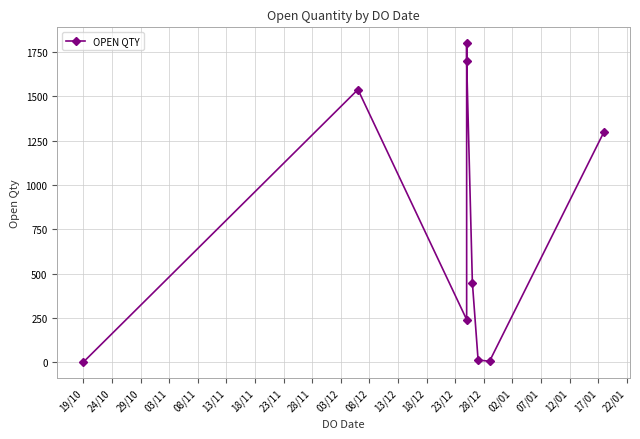

Count the number of values greater than 450.

4